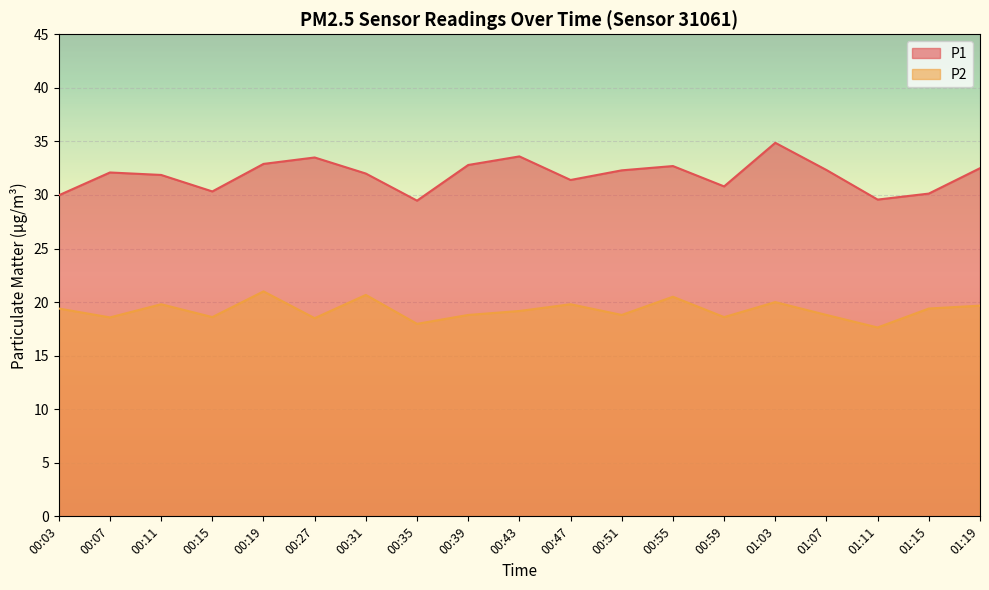

What is the maximum value shown in the chart?

34.9